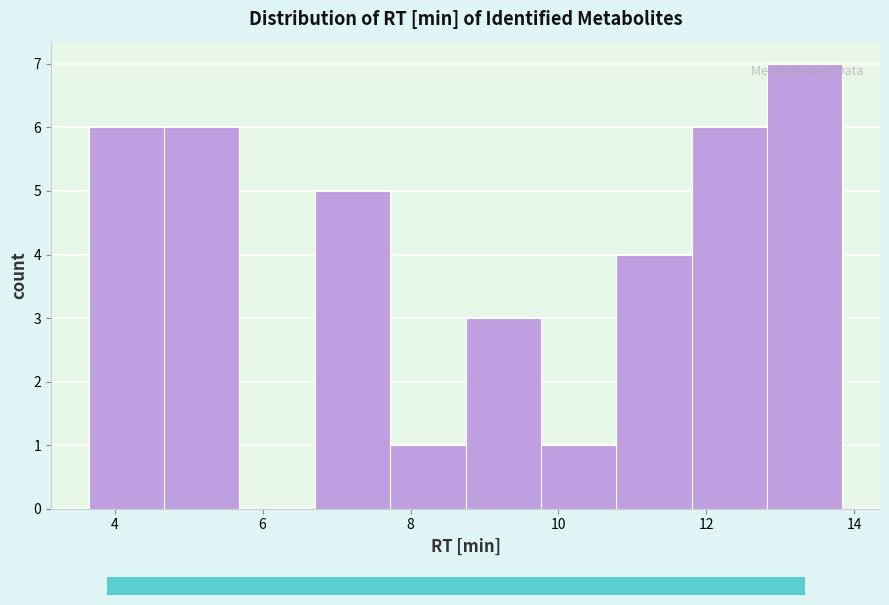

Reading left to right, transcribe this chart: for each bar, give the range it covers on the x-axis and its height. Neither the bar edges nor the heights are printed on the chart, so give them approximately, as read against the axes.

3.6 to 4.6: 6
4.6 to 5.6: 6
5.6 to 6.8: 0
6.8 to 7.8: 5
7.8 to 8.8: 1
8.8 to 9.8: 3
9.8 to 10.8: 1
10.8 to 11.8: 4
11.8 to 12.8: 6
12.8 to 13.8: 7